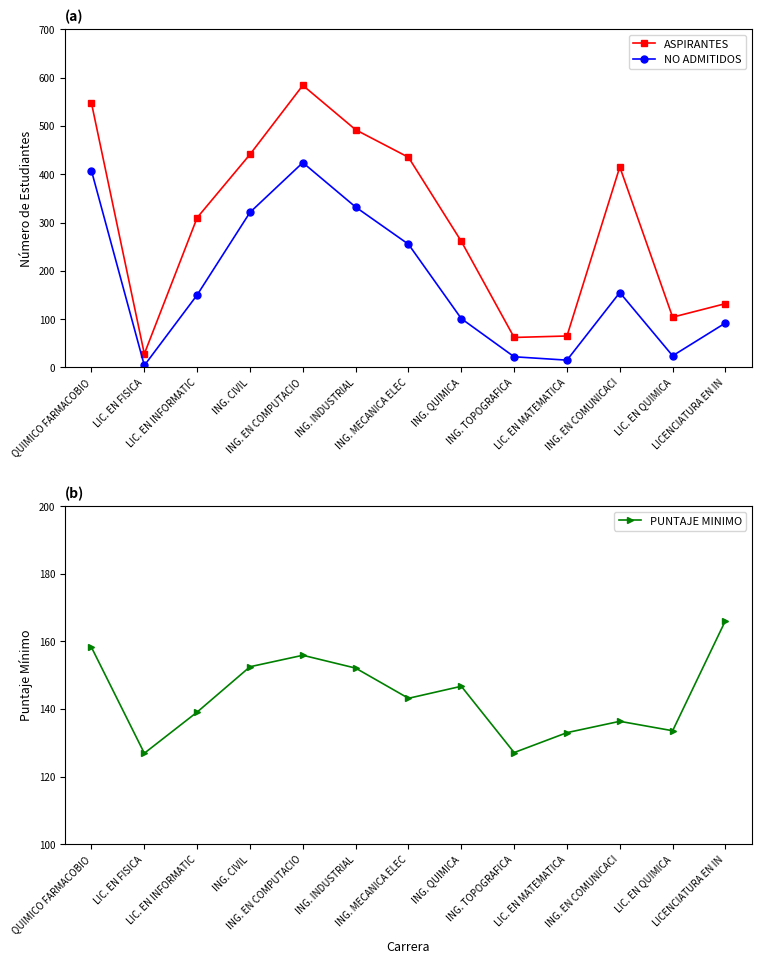

Reading right to left, extract all data points from this chart.

ASPIRANTES: LICENCIATURA EN IN=132.0	LIC. EN QUIMICA=104.0	ING. EN COMUNICACI=415.0	LIC. EN MATEMATICA=65.0	ING. TOPOGRAFICA=62.0	ING. QUIMICA=261.0	ING. MECANICA ELEC=435.0	ING. INDUSTRIAL=492.0	ING. EN COMPUTACIO=584.0	ING. CIVIL=441.0	LIC. EN INFORMATIC=310.0	LIC. EN FISICA=28.0	QUIMICO FARMACOBIO=547.0
NO ADMITIDOS: LICENCIATURA EN IN=92.0	LIC. EN QUIMICA=24.0	ING. EN COMUNICACI=155.0	LIC. EN MATEMATICA=15.0	ING. TOPOGRAFICA=22.0	ING. QUIMICA=101.0	ING. MECANICA ELEC=255.0	ING. INDUSTRIAL=332.0	ING. EN COMPUTACIO=424.0	ING. CIVIL=321.0	LIC. EN INFORMATIC=150.0	LIC. EN FISICA=4.0	QUIMICO FARMACOBIO=407.0
PUNTAJE MINIMO: LICENCIATURA EN IN=166.1	LIC. EN QUIMICA=133.6	ING. EN COMUNICACI=136.4	LIC. EN MATEMATICA=133.0	ING. TOPOGRAFICA=127.1	ING. QUIMICA=146.7	ING. MECANICA ELEC=143.2	ING. INDUSTRIAL=152.1	ING. EN COMPUTACIO=155.9	ING. CIVIL=152.5	LIC. EN INFORMATIC=139.1	LIC. EN FISICA=126.9	QUIMICO FARMACOBIO=158.2